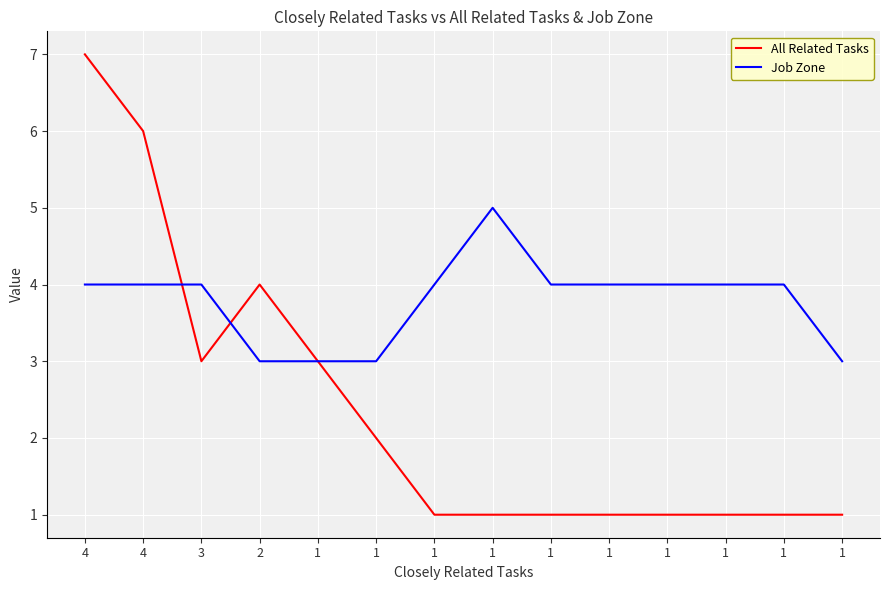

What is the maximum value shown in the chart?

7